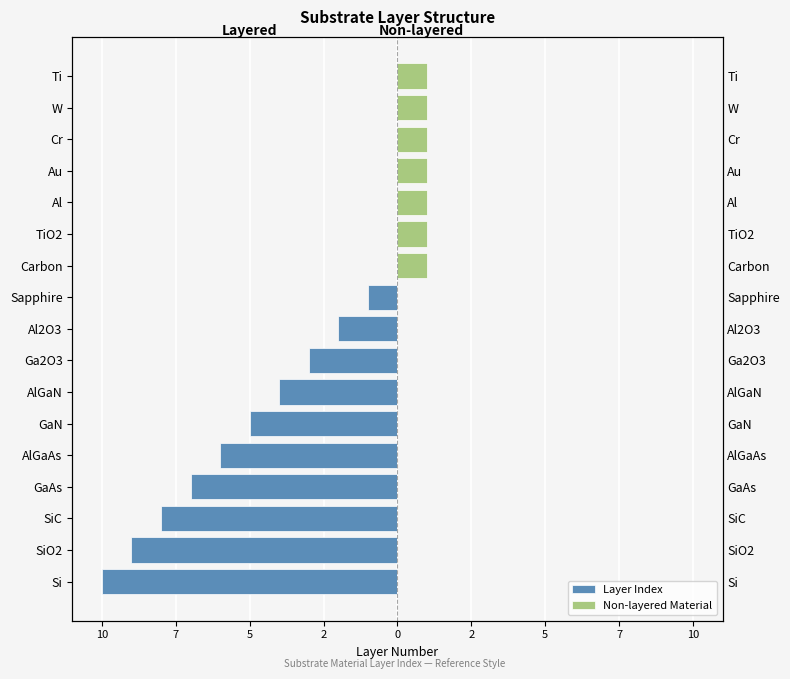

How many bars are there in each group?

2